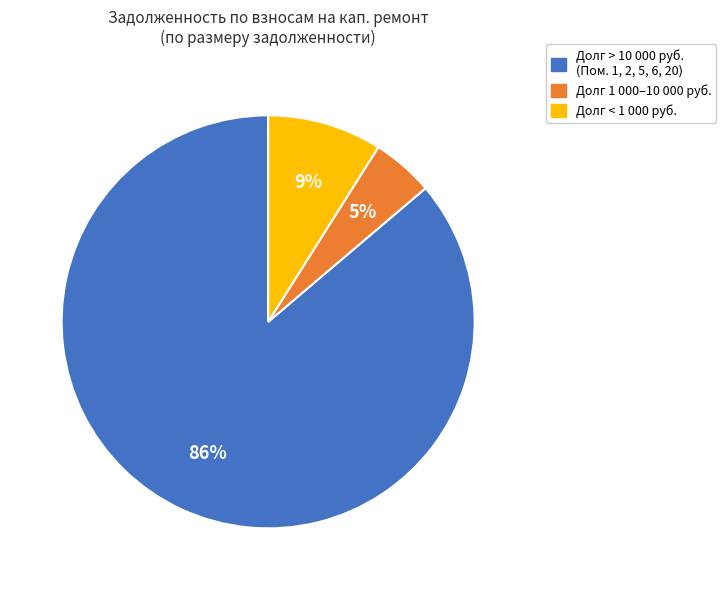

To the nearest percent, what is the difference between the largest and smallest slice percentages?

81%